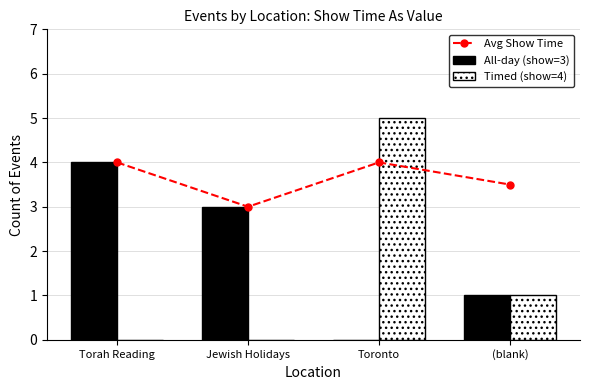

Which series has the largest range (max minus min)?

Timed (show=4)